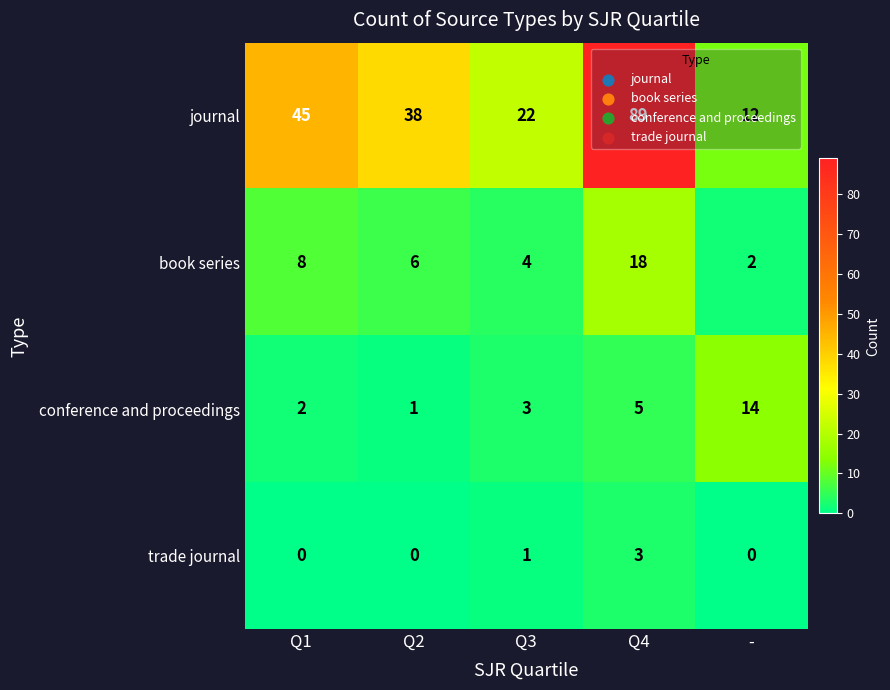

Which category has the highest value in the conference and proceedings series?

-